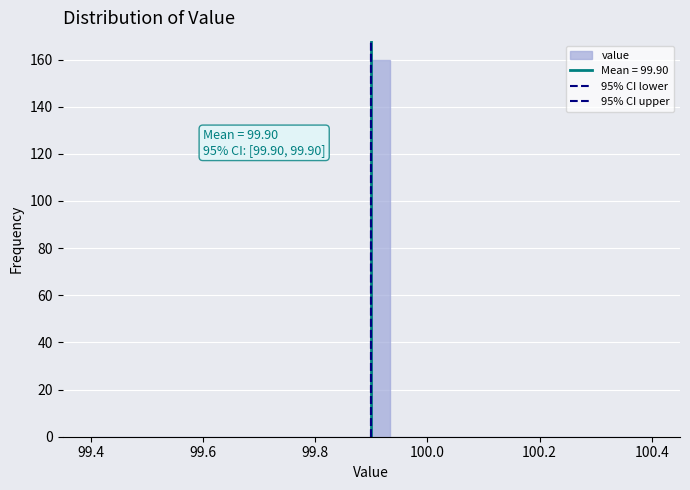

Around what value on the x-axis is the tallest bar? Give the approximate position of its centre, as read against the axis.

99.92